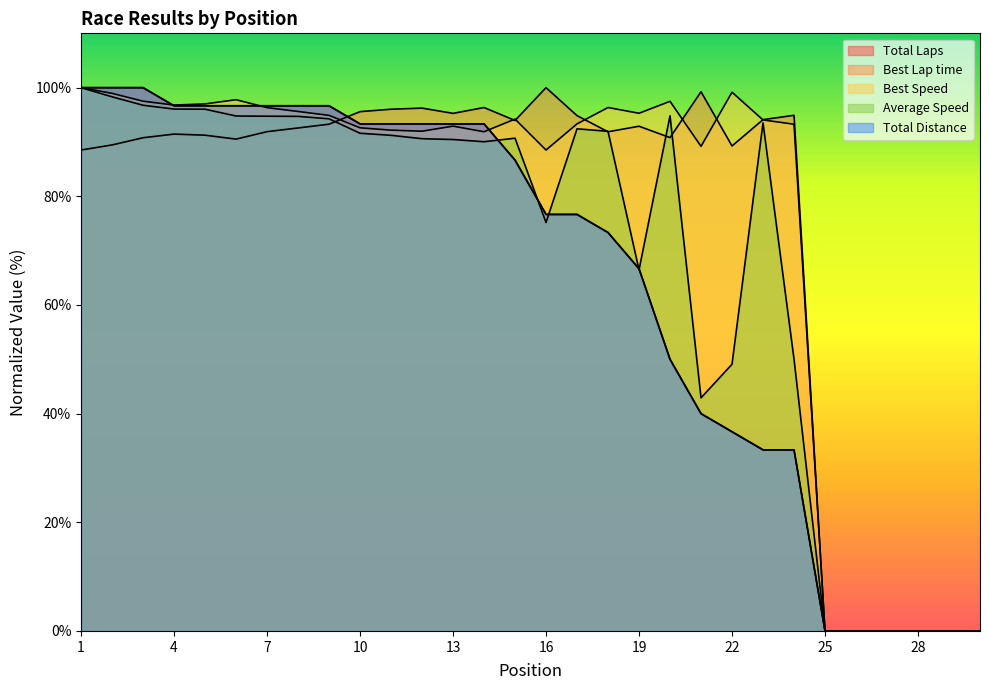

At which label does Best Speed reach its peak?

1